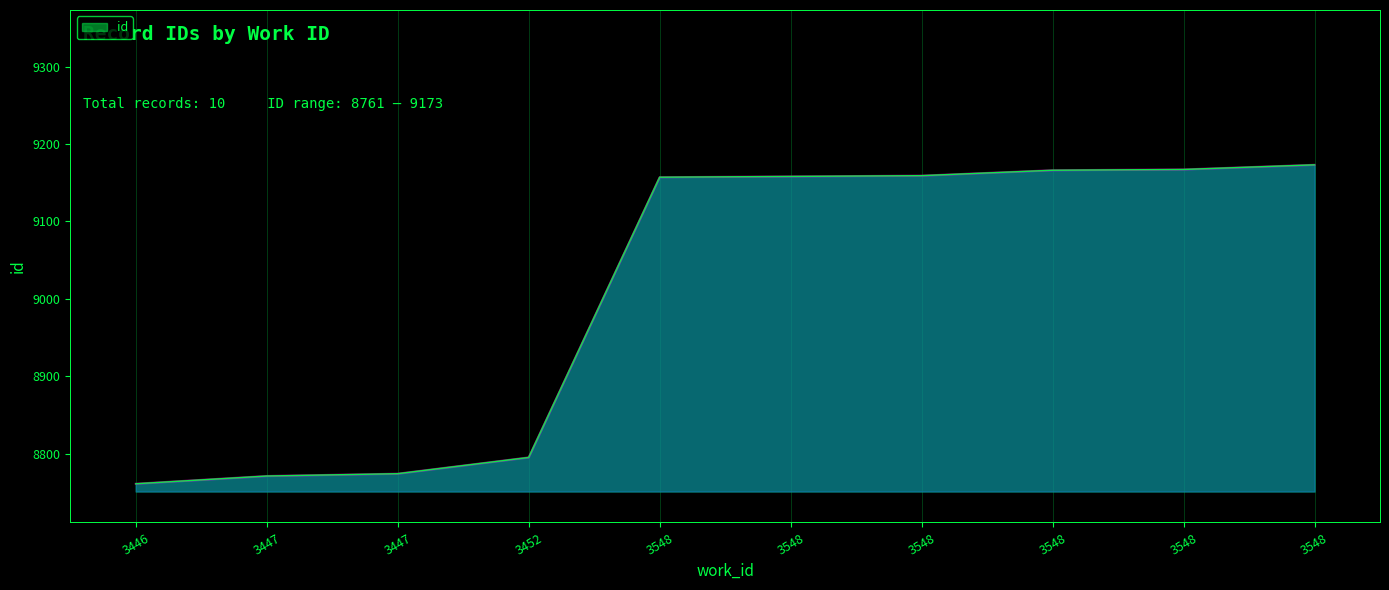

Does the chart display data point markers on the line(s)?

No